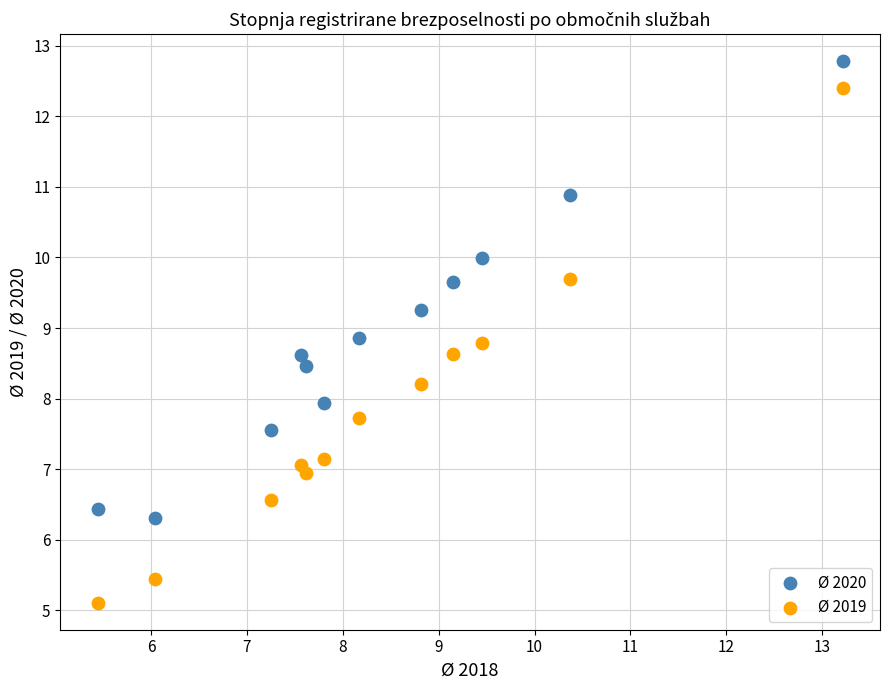

Which series reaches the maximum Y coordinate?

Ø 2020